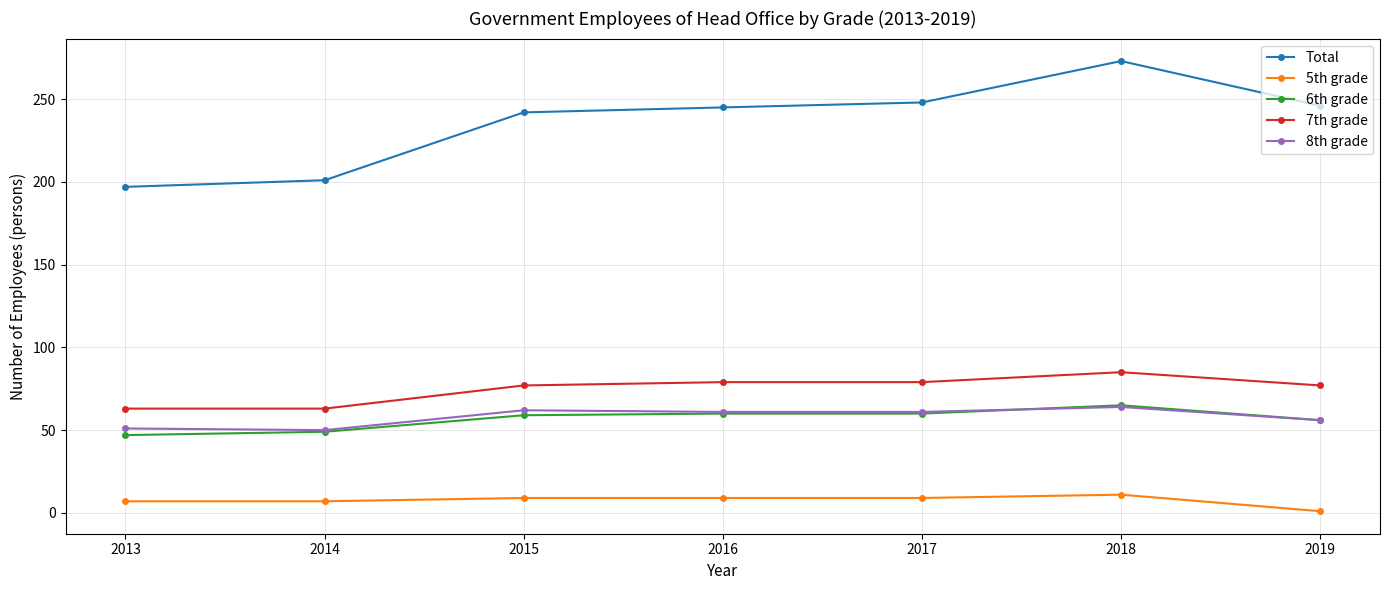

In Total, how many points are higher than both neighbors (excluding endpoints)?

1